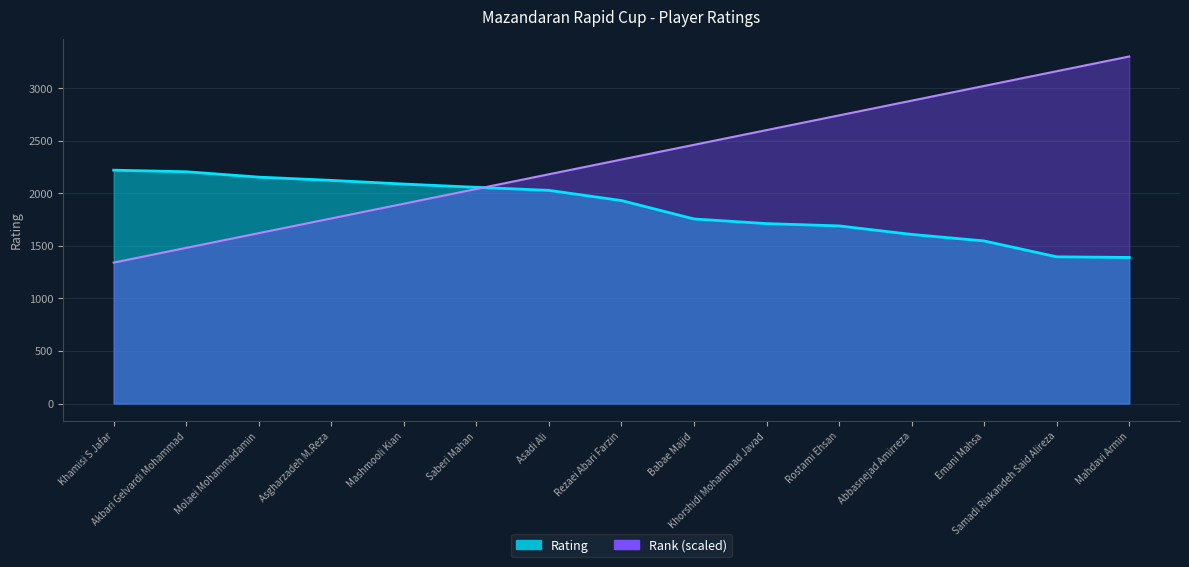

What is the sum of the Rank values at Molaei Mohammadamin and Rostami Ehsan?

4360